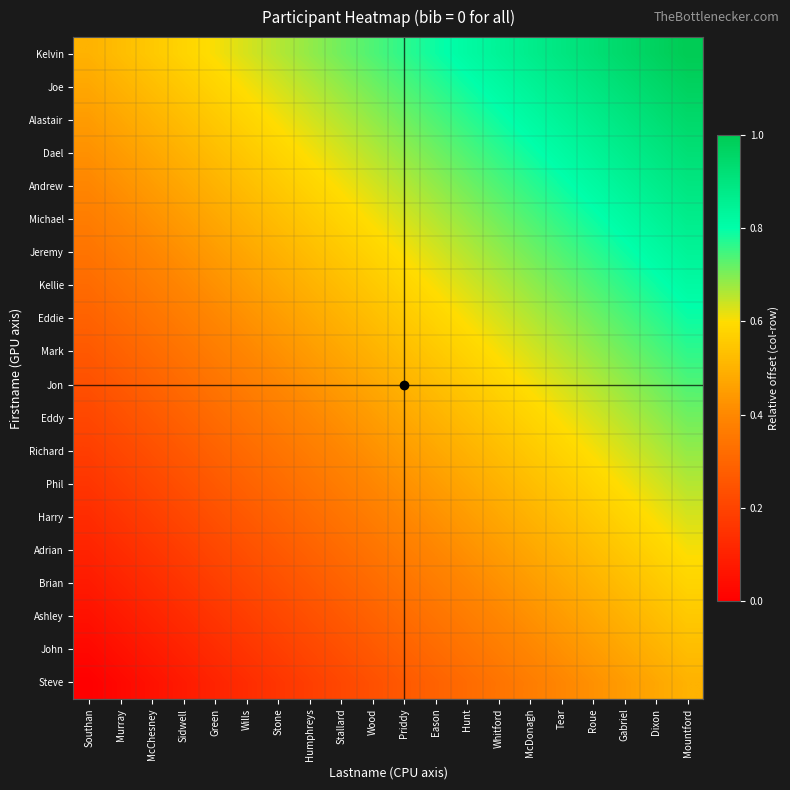

At which category is the sum across all series the highest?

Mountford